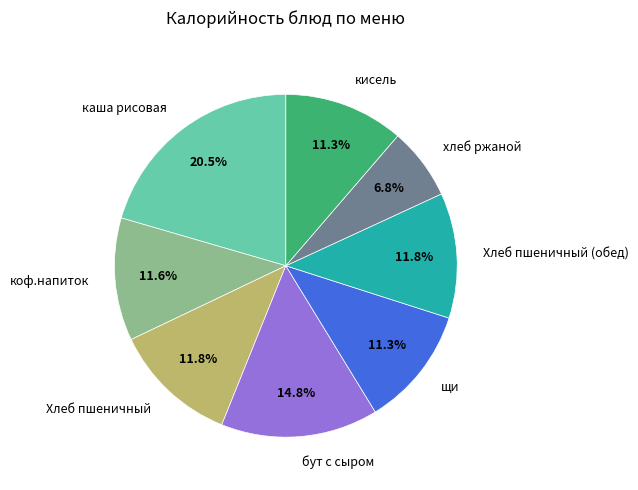

Combined, what portion of the pie is коф.напиток and бут с сыром?

26.4%